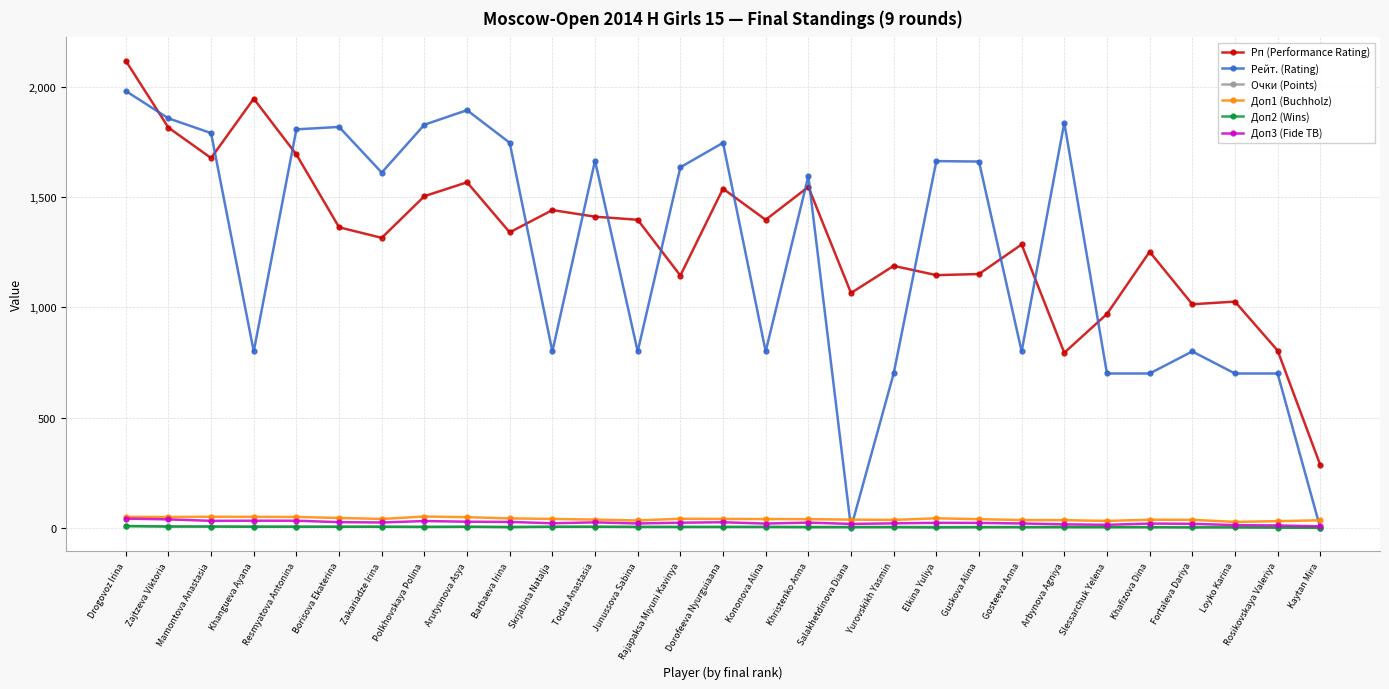

What is the sum of the Доп2 (Wins) values at Elkina Yuliya and Junussova Sabina?

6.0